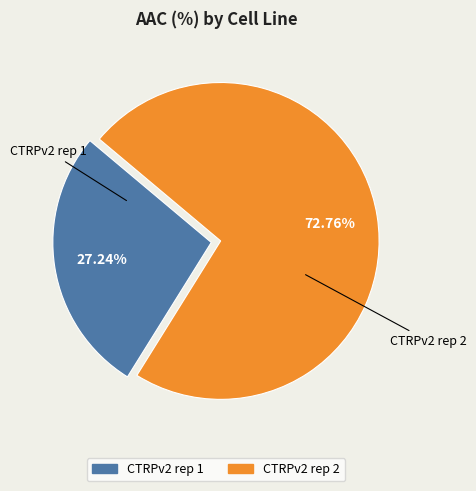

How many segments does this pie chart have?

2